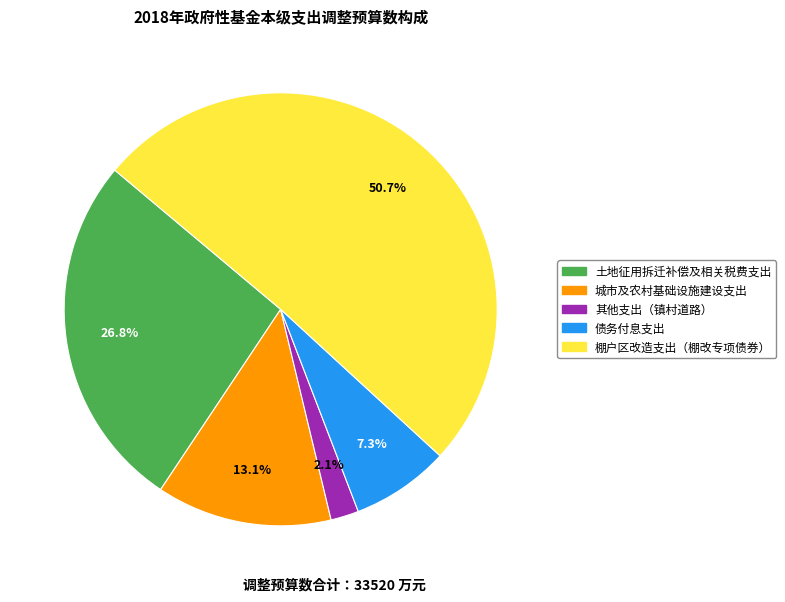

To the nearest percent, what percentage of the pie is 债务付息支出?

7%